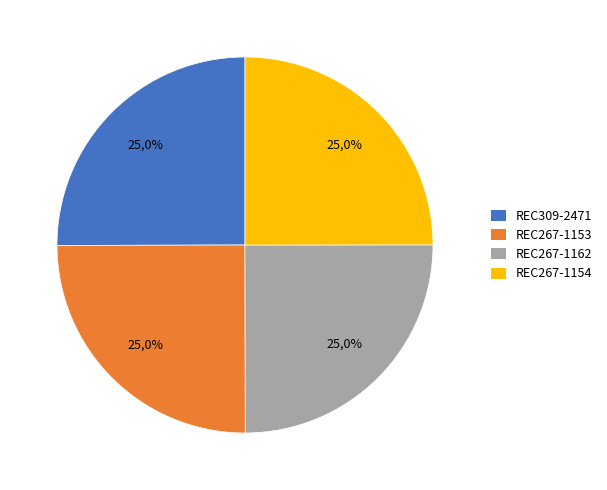

How many slices are in this pie chart?

4